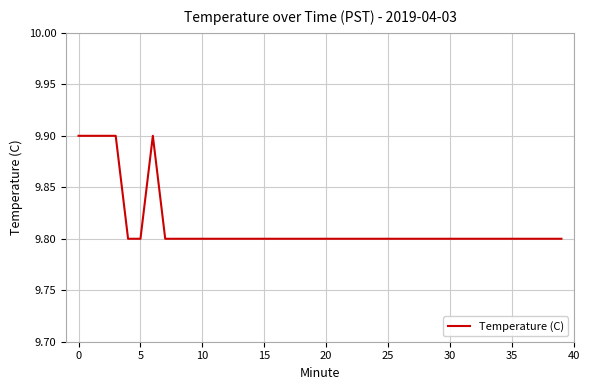

What is the greatest value displayed?

9.9